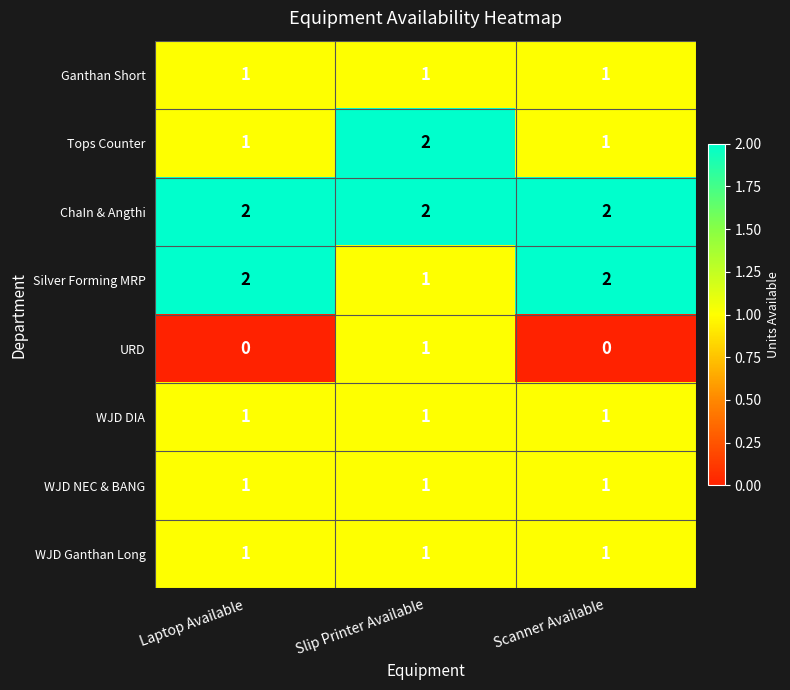

Reading left to right, list all the values displayed in this chart.

Ganthan Short: Laptop Available=1	Slip Printer Available=1	Scanner Available=1
Tops Counter: Laptop Available=1	Slip Printer Available=2	Scanner Available=1
ChaIn & Angthi: Laptop Available=2	Slip Printer Available=2	Scanner Available=2
Silver Forming MRP: Laptop Available=2	Slip Printer Available=1	Scanner Available=2
URD: Laptop Available=0	Slip Printer Available=1	Scanner Available=0
WJD DIA: Laptop Available=1	Slip Printer Available=1	Scanner Available=1
WJD NEC & BANG: Laptop Available=1	Slip Printer Available=1	Scanner Available=1
WJD Ganthan Long: Laptop Available=1	Slip Printer Available=1	Scanner Available=1